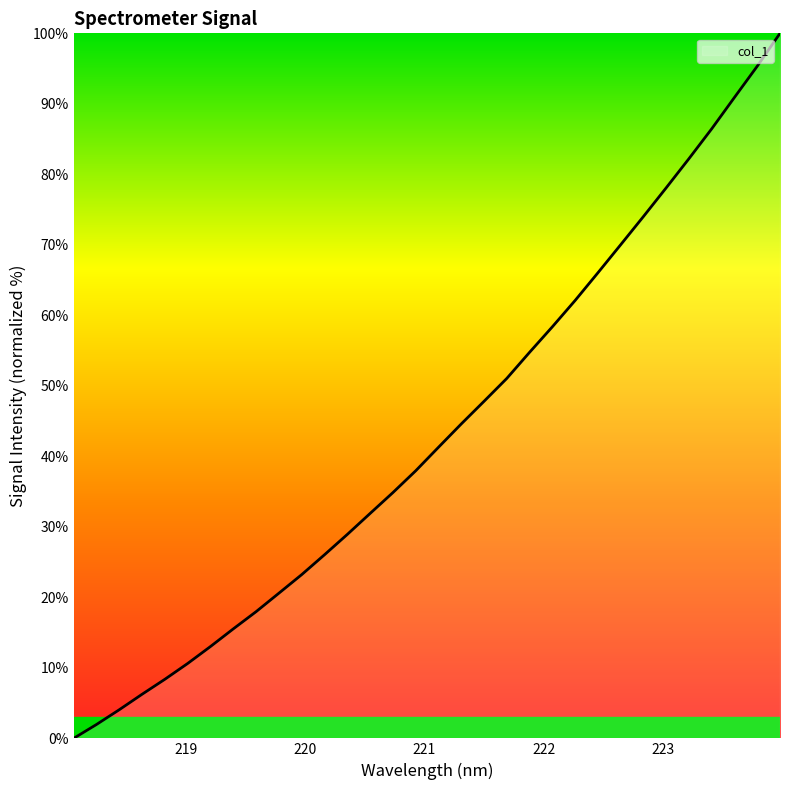

What is the average value?

43.3